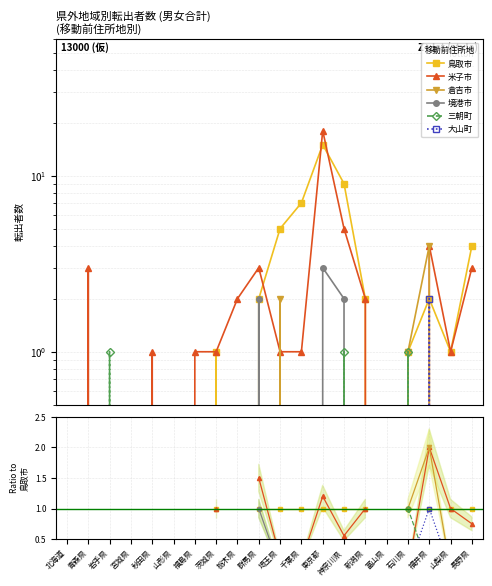

What is the label of the 17th point from the left?

石川県